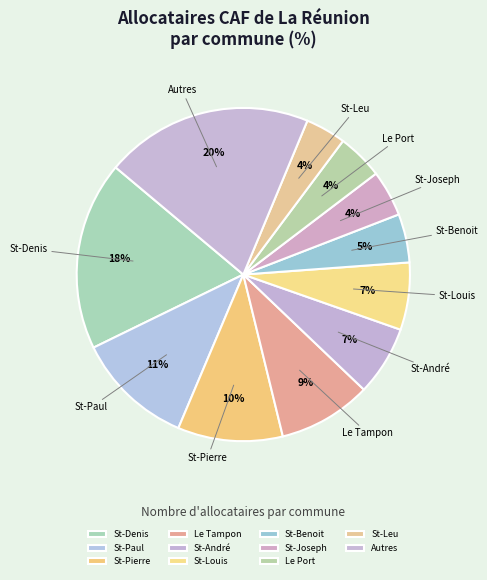

To the nearest percent, what is the difference between the largest and smallest slice percentages?

16%